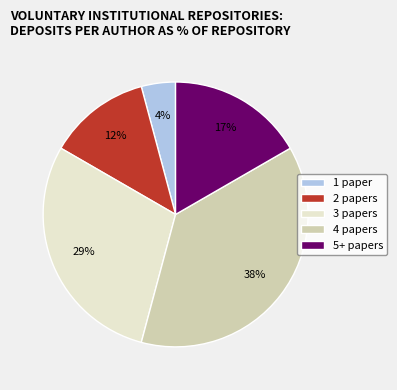

Which slice is the largest?

4 papers